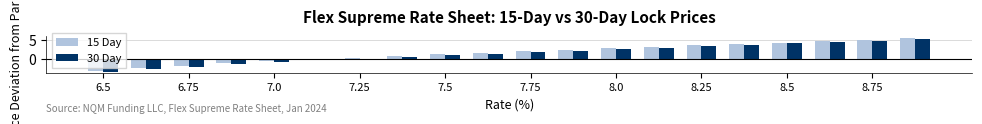

What is the sum of all 30 Day values?

29.5